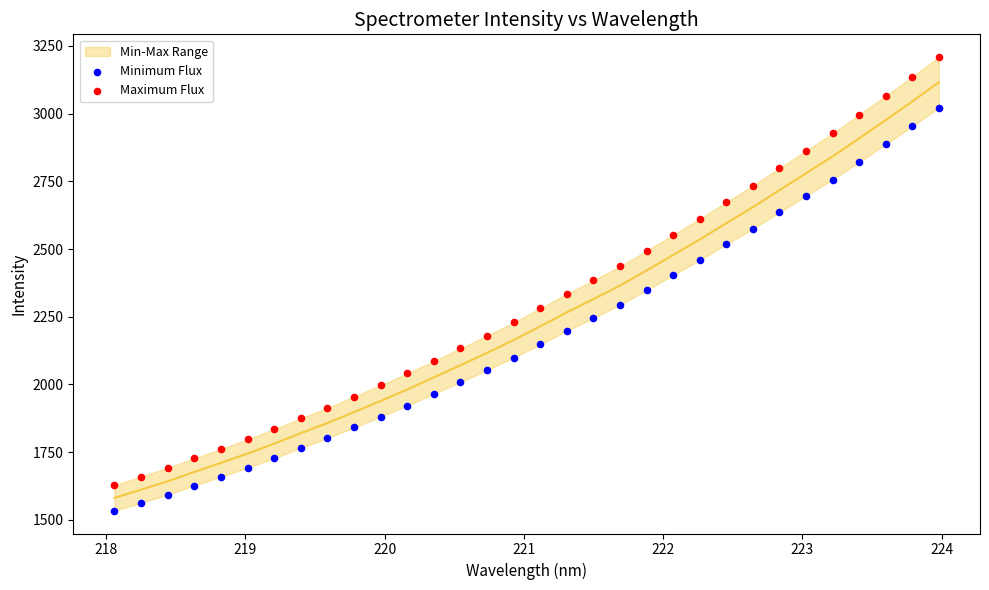

Across all data points, what is the range of Y values (max minus min)?

1674.8